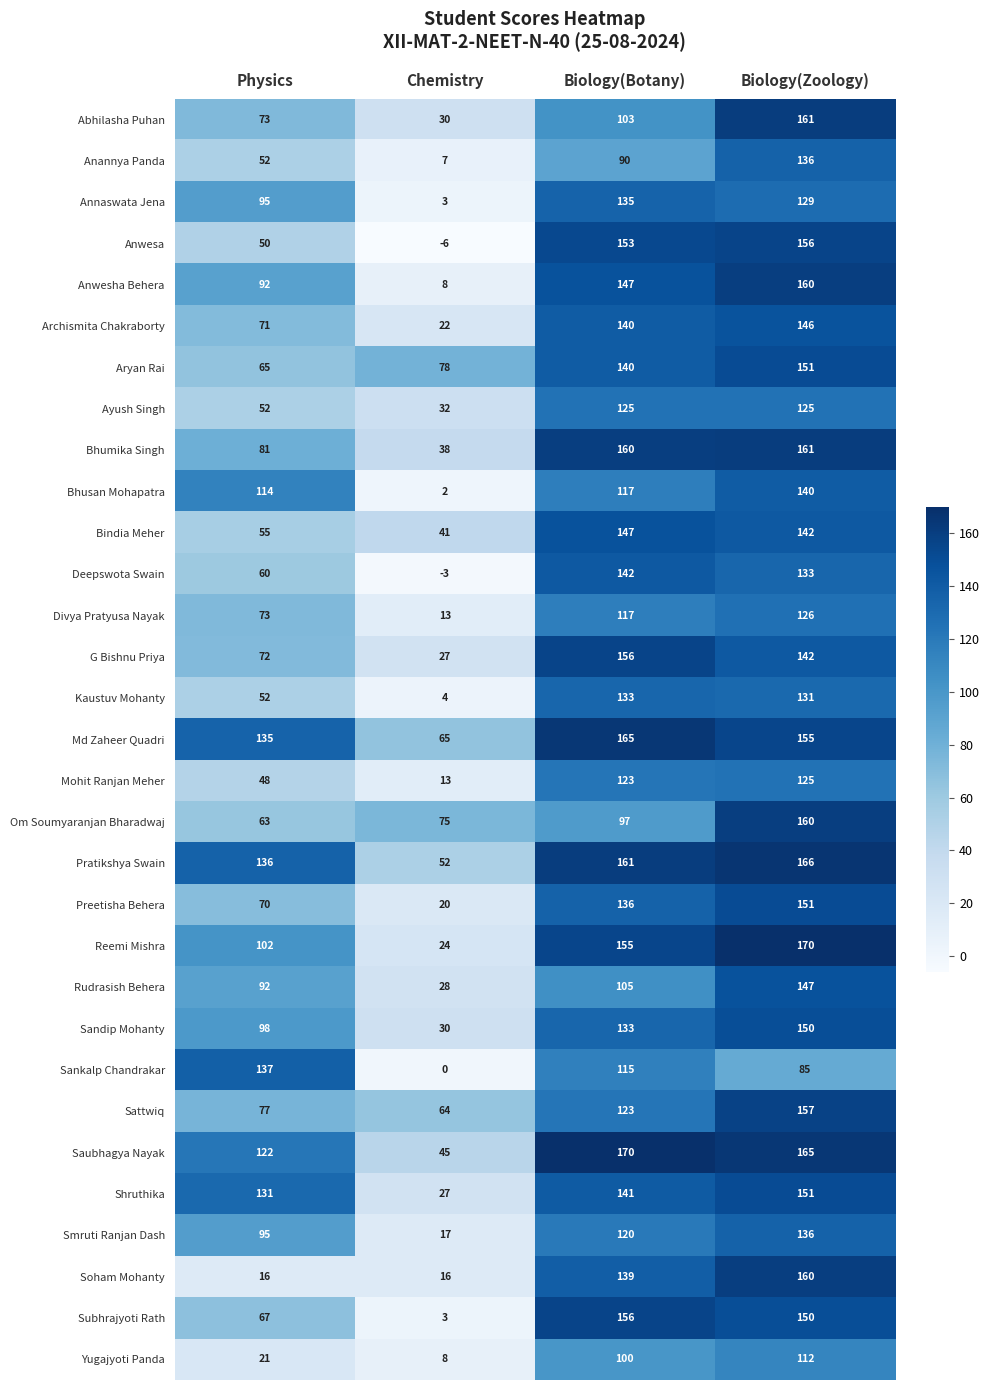

Rank the categories by Bhusan Mohapatra value from lowest to highest.

Chemistry, Physics, Biology(Botany), Biology(Zoology)